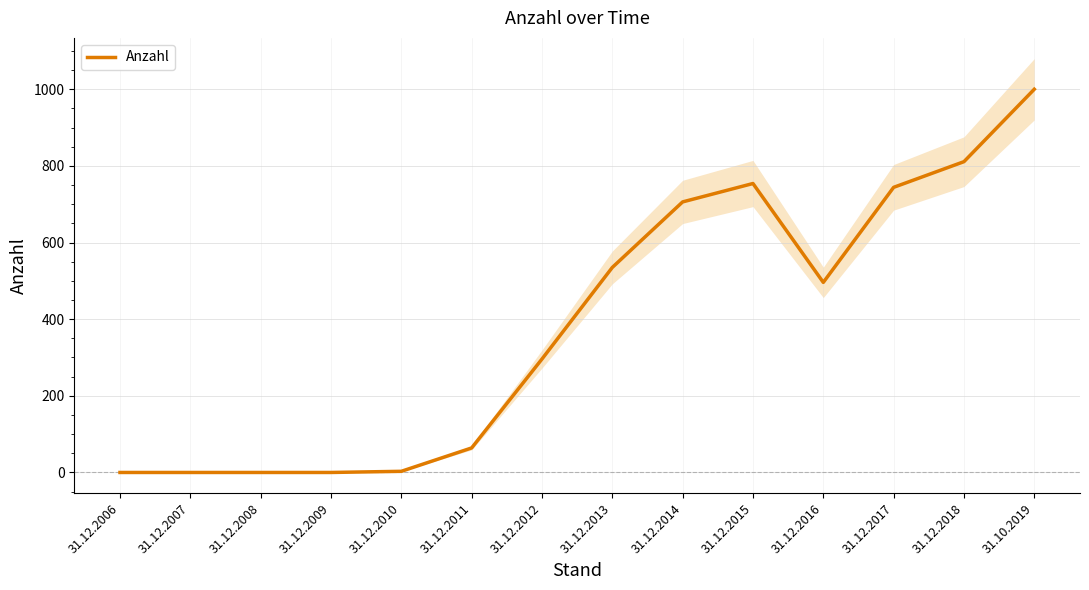

Reading right to left, list all the values displayed in this chart.

1000	811	744	496	754	706	535	296	64	3	0	0	0	0